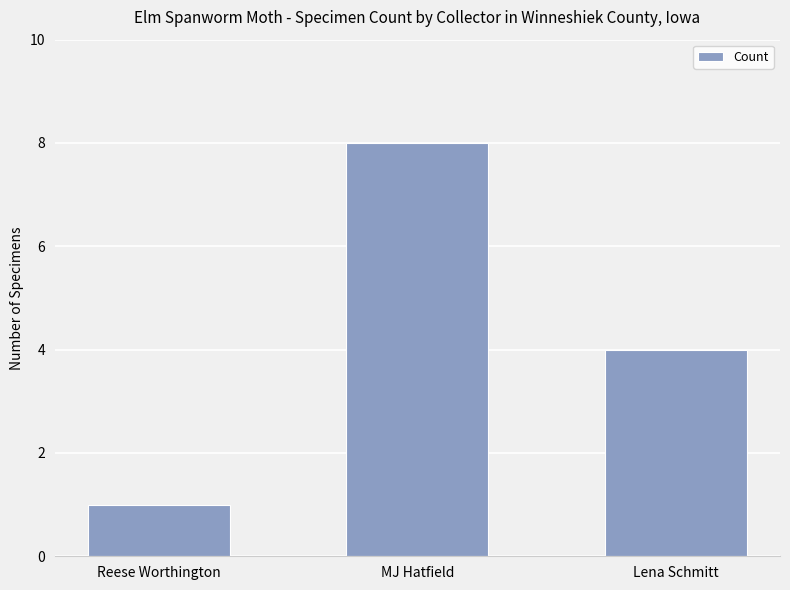

How many values are between 1 and 8?

3